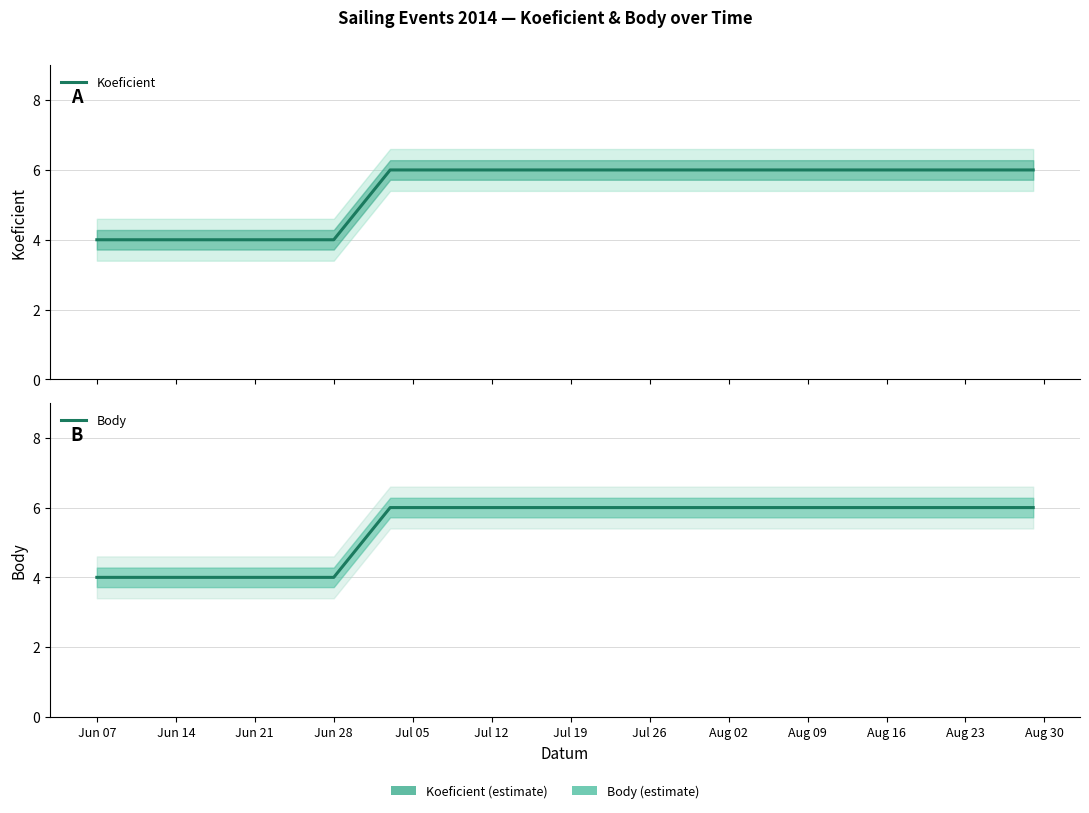

True or false: Koeficient and Body intersect in this chart.

False